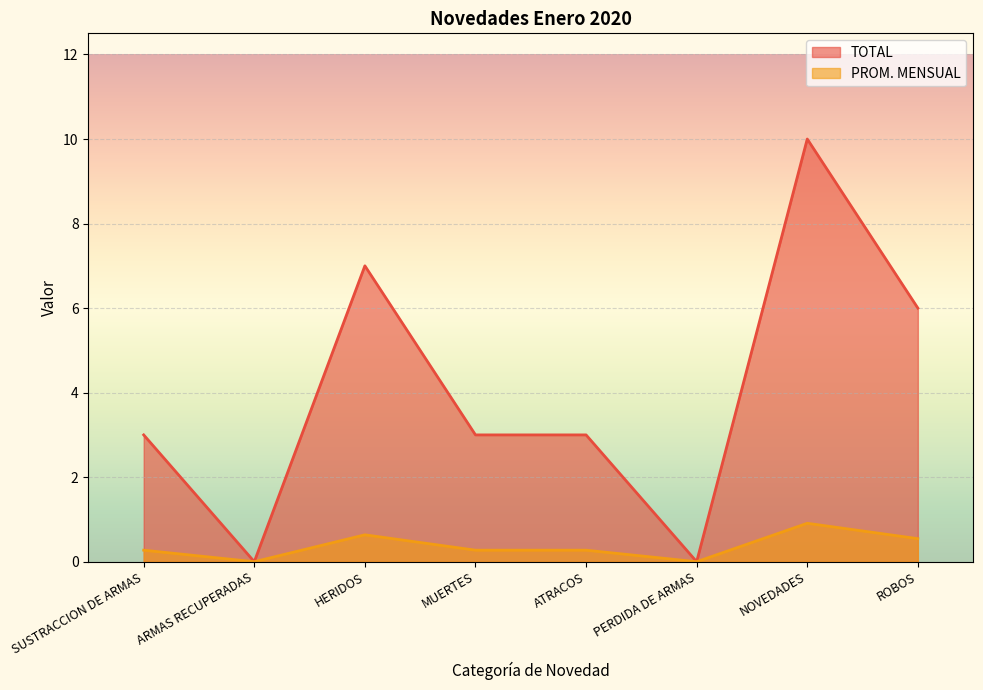

Which category has the lowest value in the TOTAL series?

ARMAS RECUPERADAS